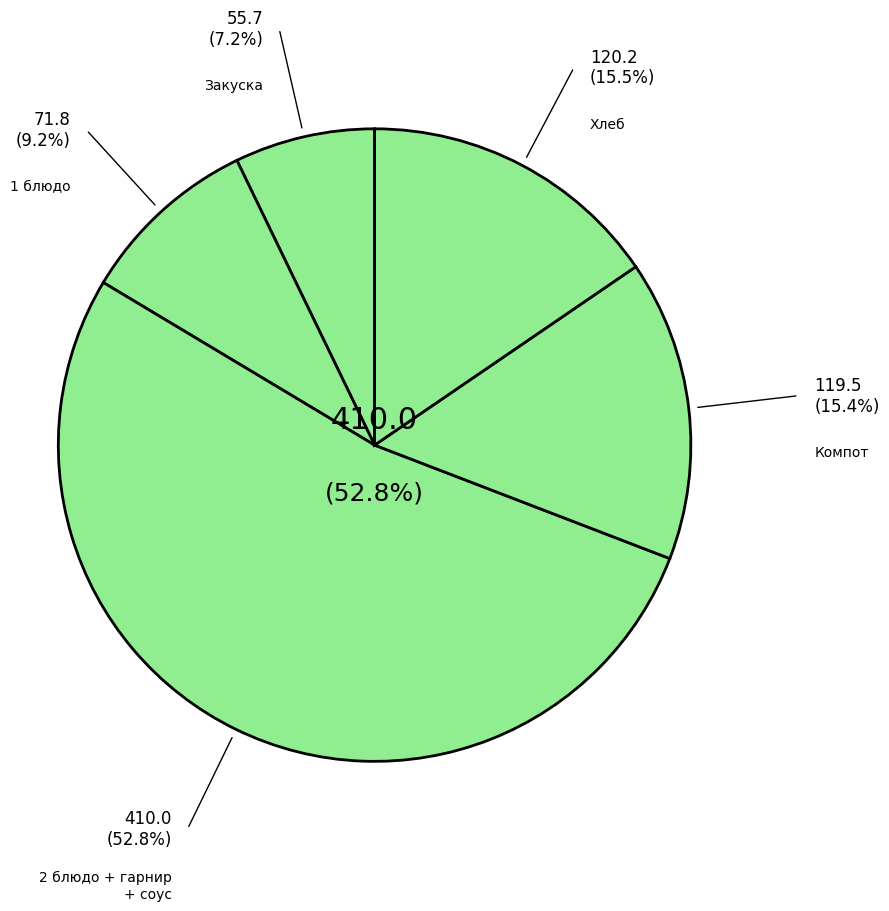

Count the number of slices in the pie.

5